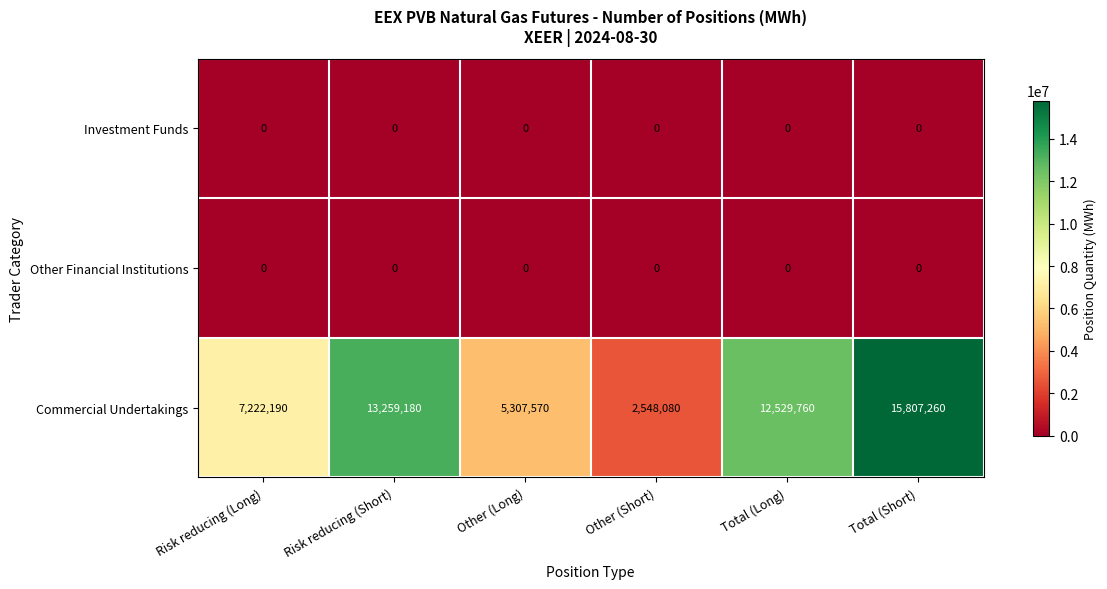

At which category is the sum across all series the highest?

Total (Short)